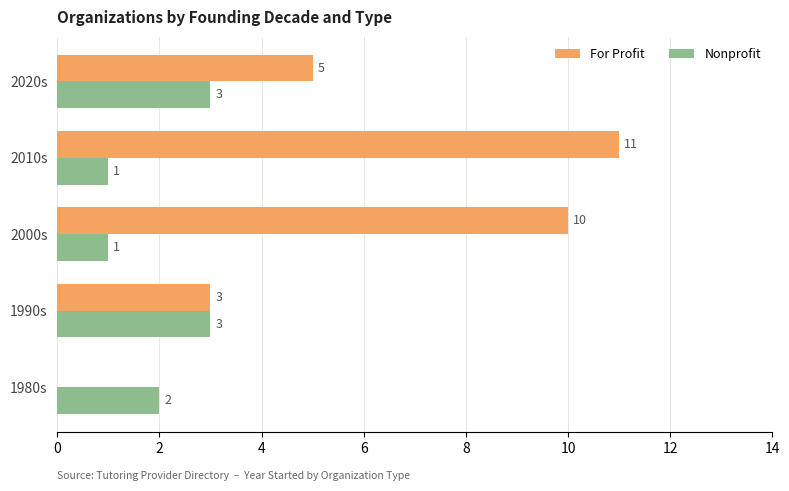

Where is Nonprofit nearest to the value 2?

1980s